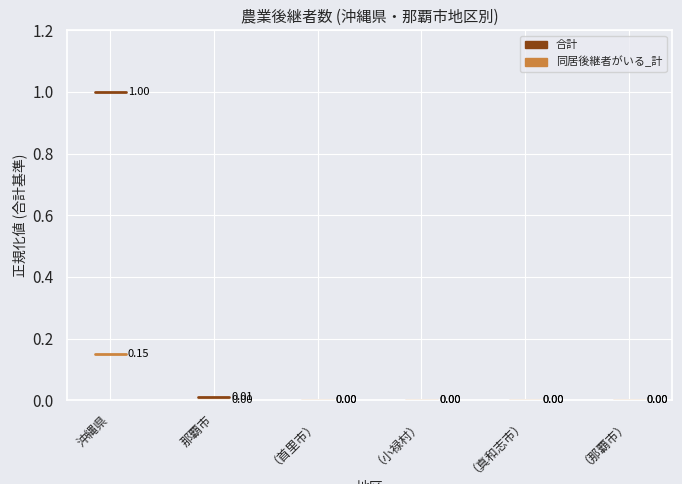

What is the spread (max minus min) of values at 沖縄県?

0.8